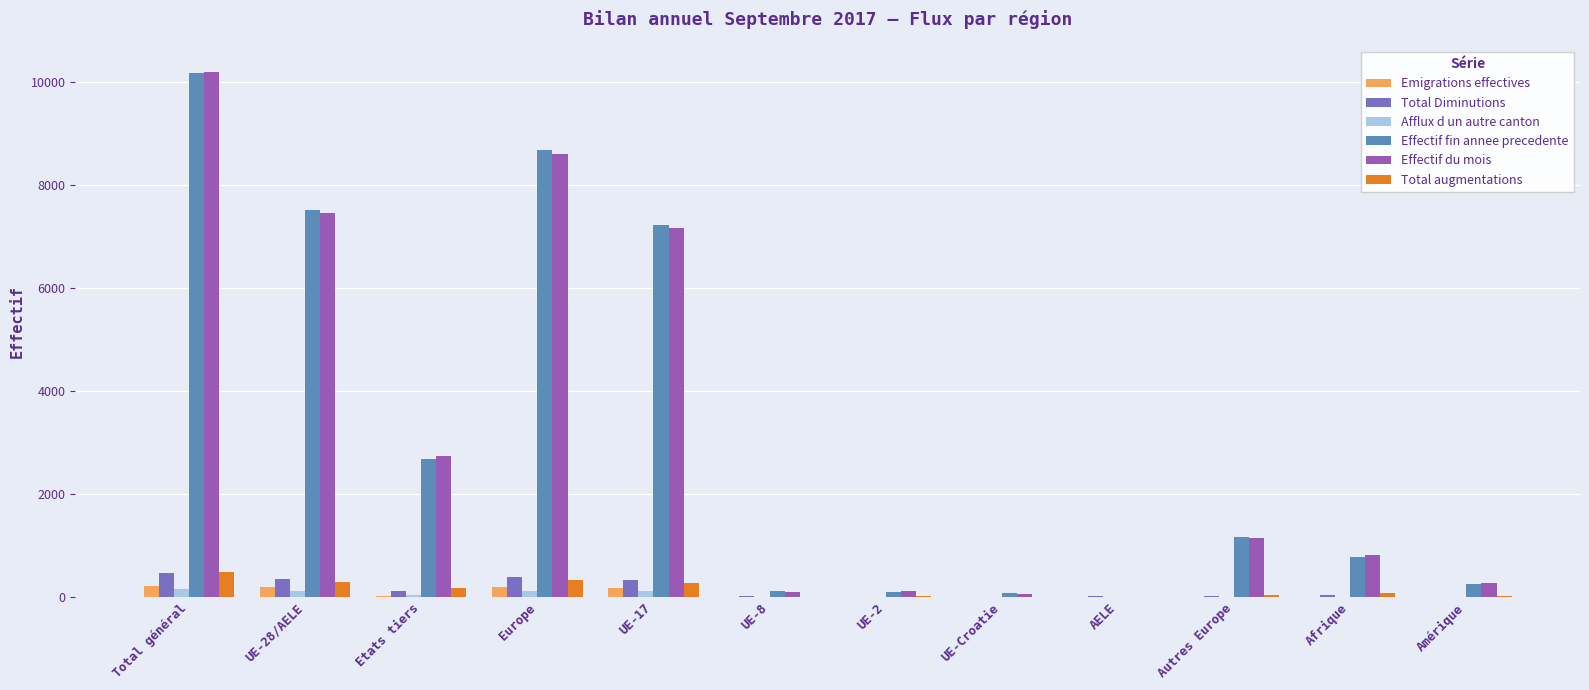

The value of Total augmentations at UE-17 is 275. True or false?

True